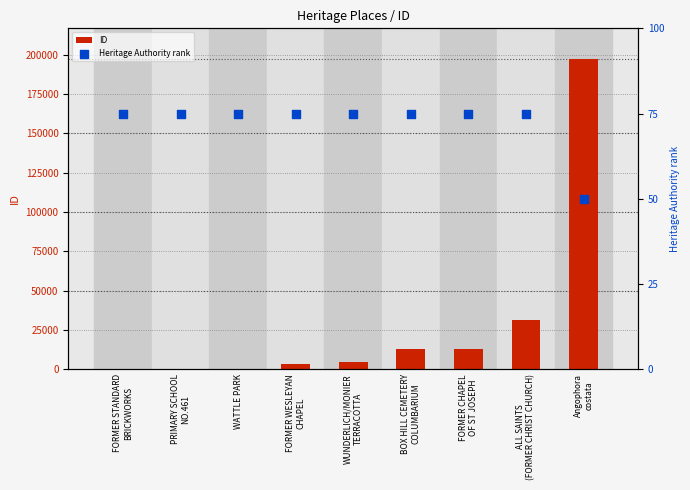

Which series has the largest total across all categories?

ID